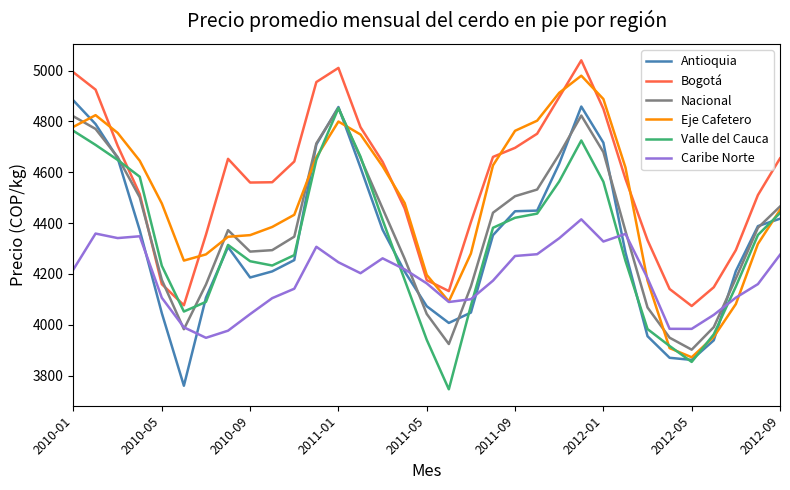

What is the greatest value displayed?

5040.6